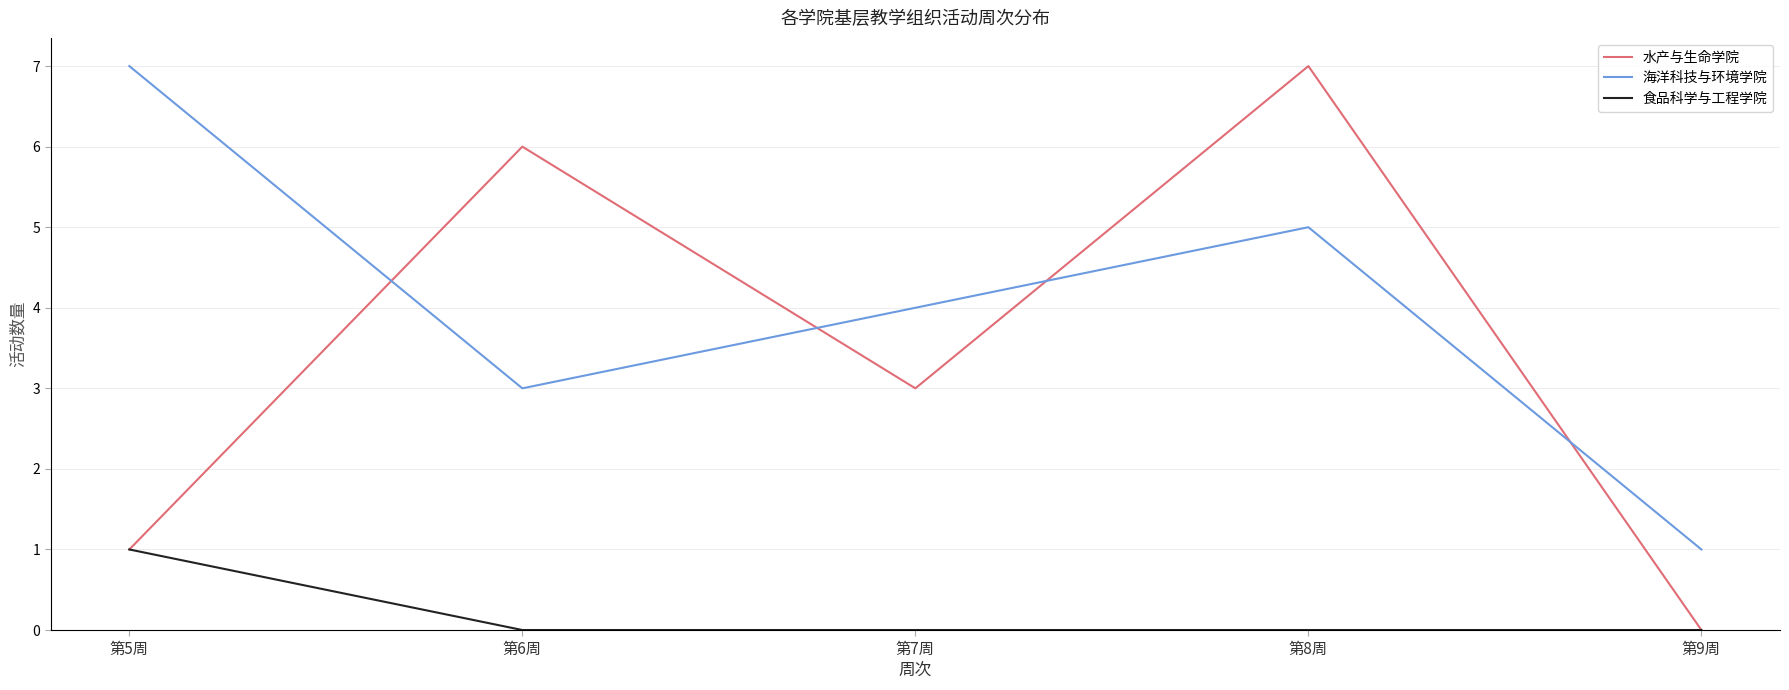

True or false: 食品科学与工程学院 has more than 2 interior local peaks.

False